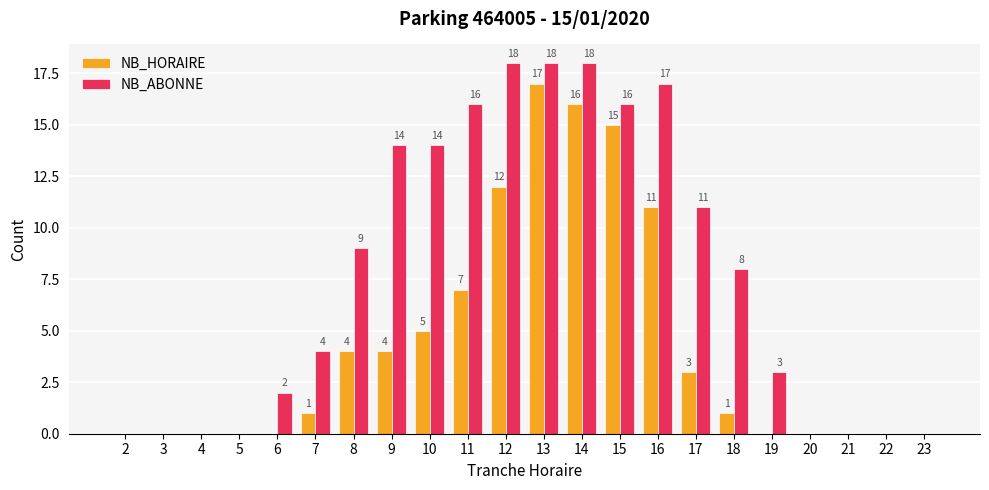

Which series changed the most between 2 and 10?

NB_ABONNE